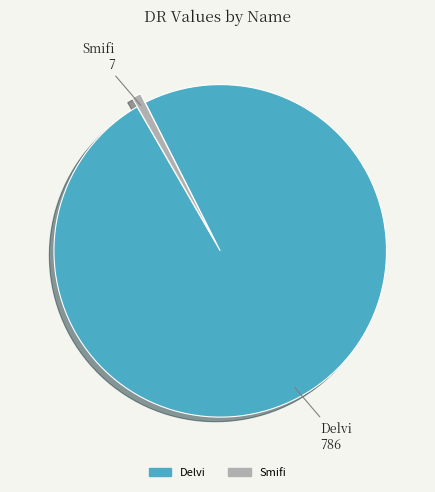

Is it true that Delvi is 99% of the pie?

True